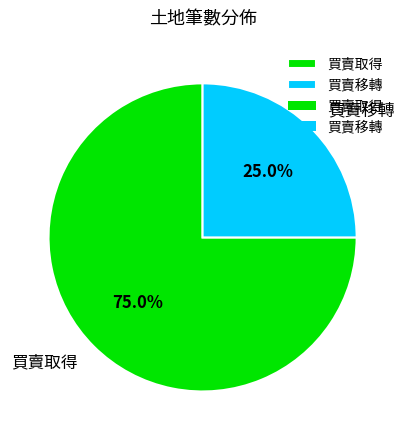

How many slices are in this pie chart?

2